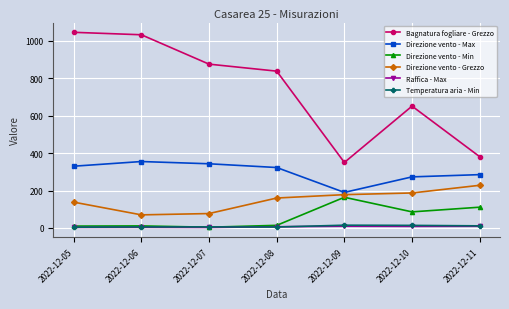

What is the greatest value displayed?

1045.5